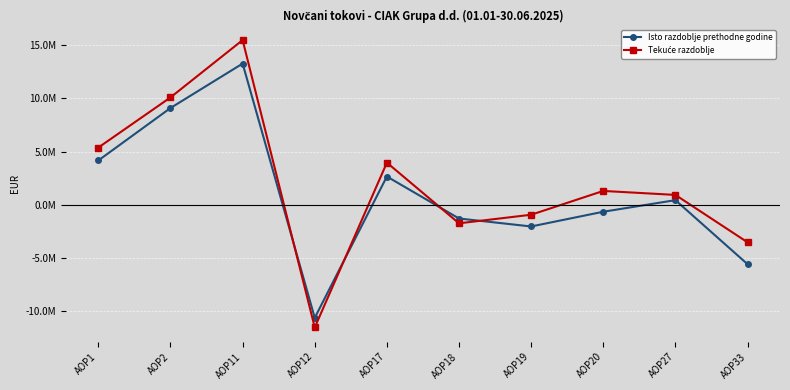

Between AOP33 and AOP17, which is larger?

AOP17